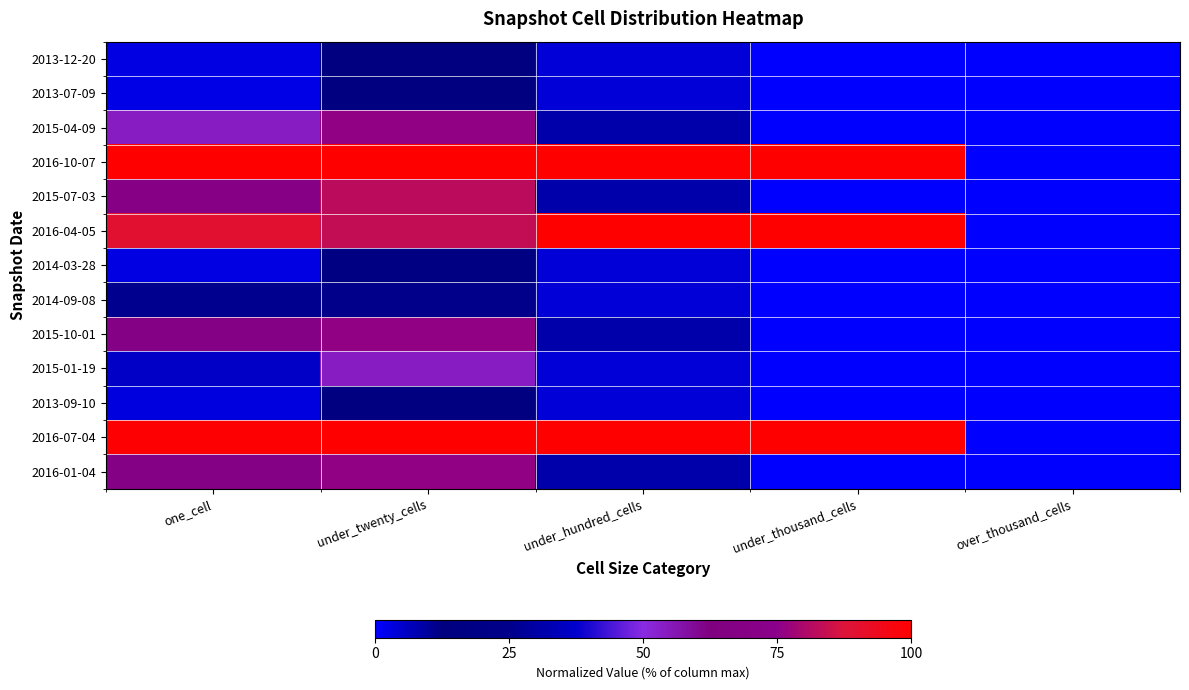

Reading left to right, extract all data points from this chart.

2013-12-20: one_cell=3.0	under_twenty_cells=14.2	under_hundred_cells=4.2	under_thousand_cells=0.0	over_thousand_cells=0.0
2013-07-09: one_cell=2.7	under_twenty_cells=13.6	under_hundred_cells=4.2	under_thousand_cells=0.0	over_thousand_cells=0.0
2015-04-09: one_cell=54.0	under_twenty_cells=75.8	under_hundred_cells=8.3	under_thousand_cells=0.0	over_thousand_cells=0.0
2016-10-07: one_cell=100.0	under_twenty_cells=100.0	under_hundred_cells=100.0	under_thousand_cells=100.0	over_thousand_cells=0.0
2015-07-03: one_cell=68.9	under_twenty_cells=82.3	under_hundred_cells=8.3	under_thousand_cells=0.0	over_thousand_cells=0.0
2016-04-05: one_cell=89.8	under_twenty_cells=83.5	under_hundred_cells=100.0	under_thousand_cells=100.0	over_thousand_cells=0.0
2014-03-28: one_cell=3.0	under_twenty_cells=12.4	under_hundred_cells=4.2	under_thousand_cells=0.0	over_thousand_cells=0.0
2014-09-08: one_cell=11.0	under_twenty_cells=25.1	under_hundred_cells=4.2	under_thousand_cells=0.0	over_thousand_cells=0.0
2015-10-01: one_cell=66.9	under_twenty_cells=75.8	under_hundred_cells=8.3	under_thousand_cells=0.0	over_thousand_cells=0.0
2015-01-19: one_cell=36.7	under_twenty_cells=54.0	under_hundred_cells=4.2	under_thousand_cells=0.0	over_thousand_cells=0.0
2013-09-10: one_cell=3.2	under_twenty_cells=14.2	under_hundred_cells=4.2	under_thousand_cells=0.0	over_thousand_cells=0.0
2016-07-04: one_cell=99.6	under_twenty_cells=99.7	under_hundred_cells=100.0	under_thousand_cells=100.0	over_thousand_cells=0.0
2016-01-04: one_cell=67.0	under_twenty_cells=76.1	under_hundred_cells=8.3	under_thousand_cells=0.0	over_thousand_cells=0.0